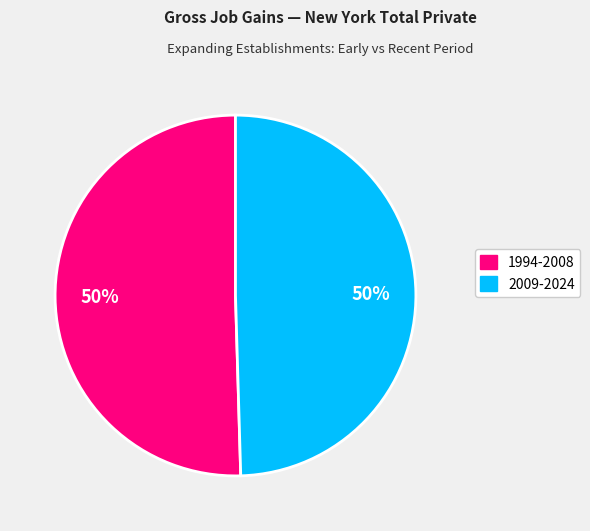

To the nearest percent, what is the average slice percentage?

50%